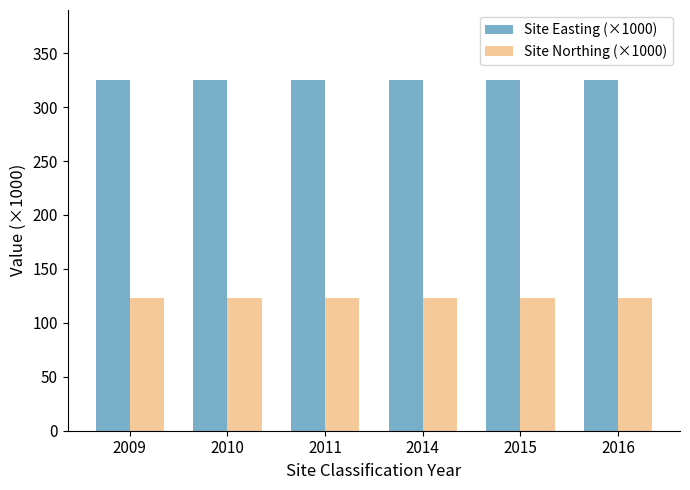

What is the value of the Site Northing (×1000) bar at the 5th from the left?

123.4